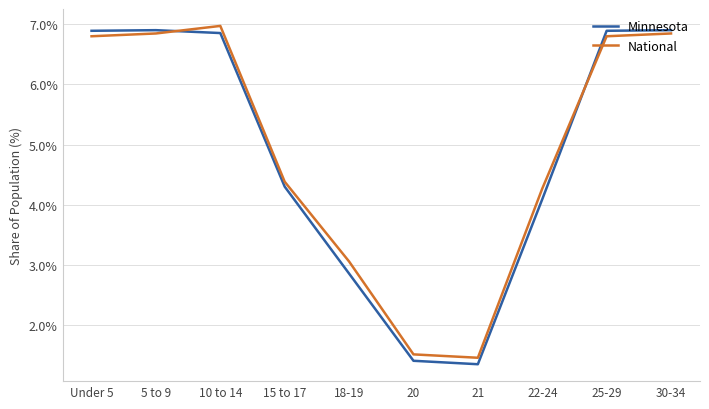

What is the minimum value shown in the chart?

1.4